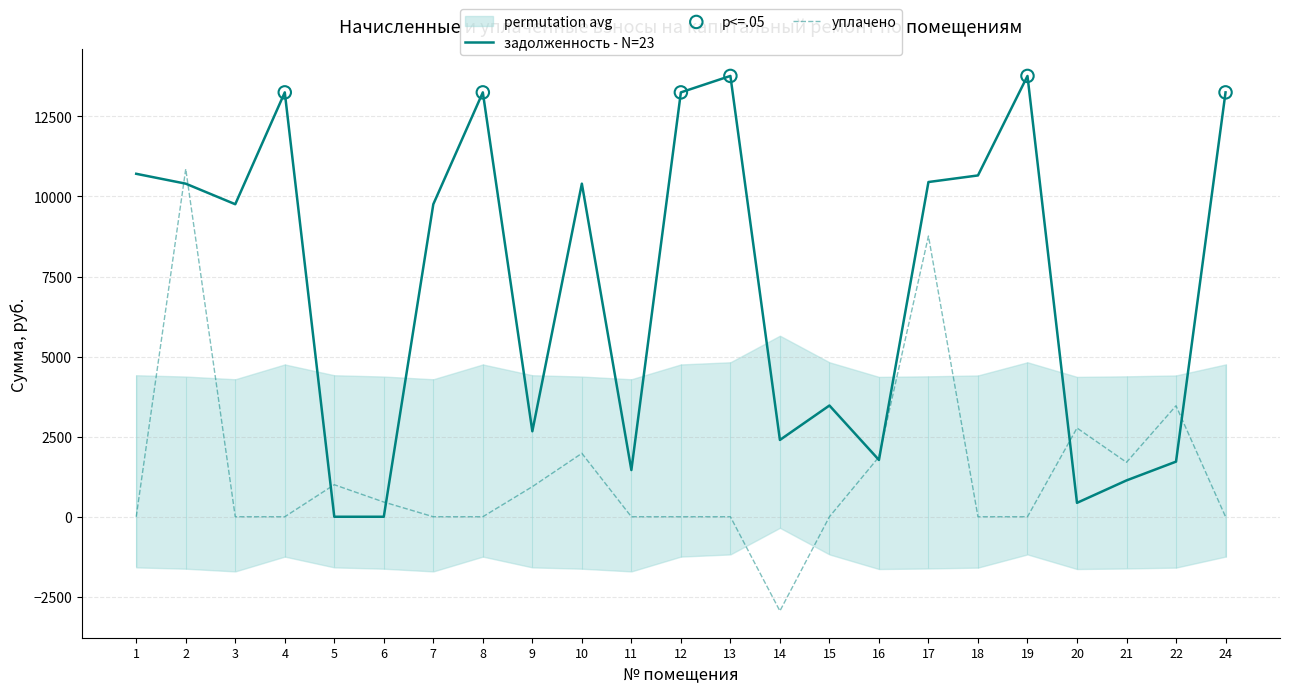

Which series has the largest Y range (max minus min)?

uplacheno (col_4)